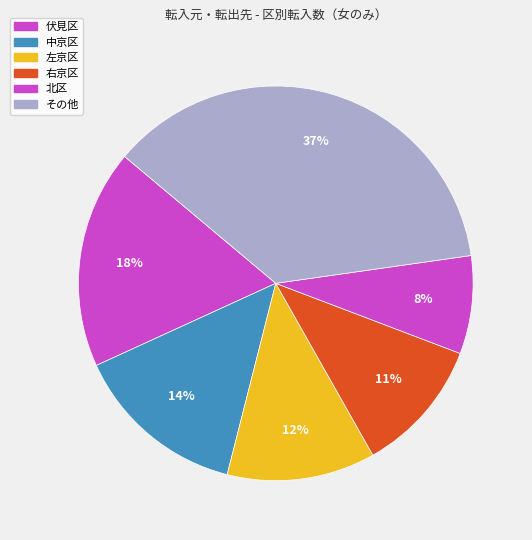

How many slices are in this pie chart?

6